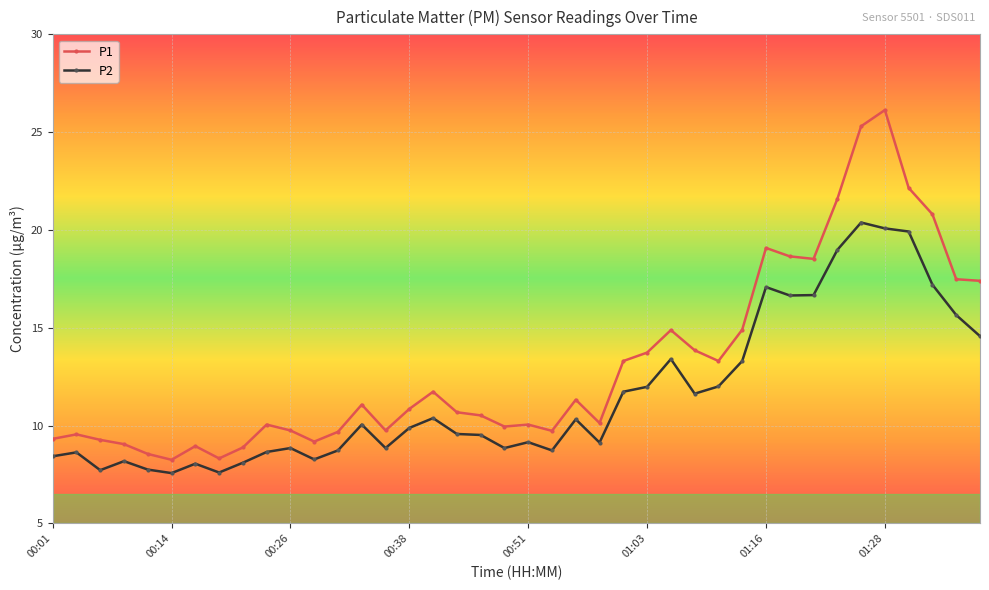

What is the maximum value for P1?

26.1